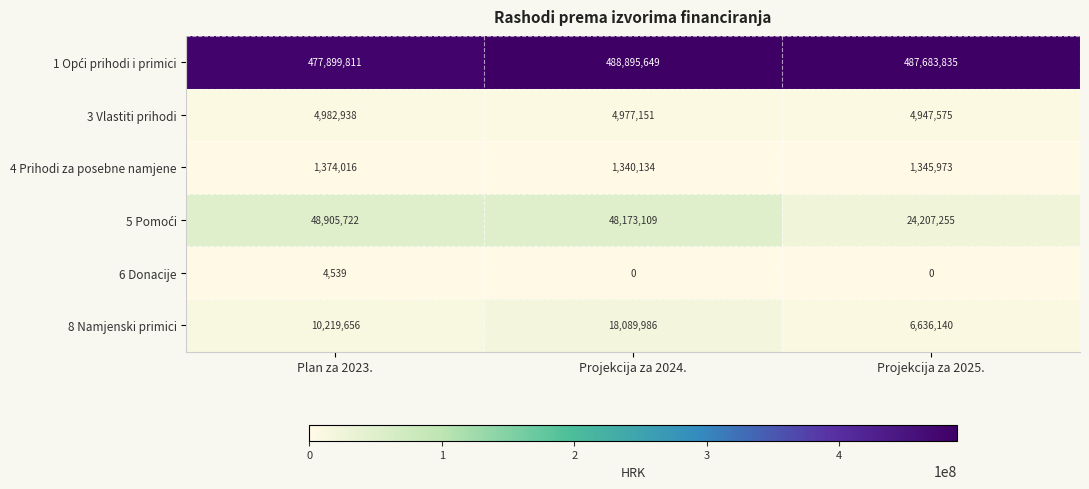

Is it true that 8 Namjenski primici equals 14519591 at Plan za 2023.?

False